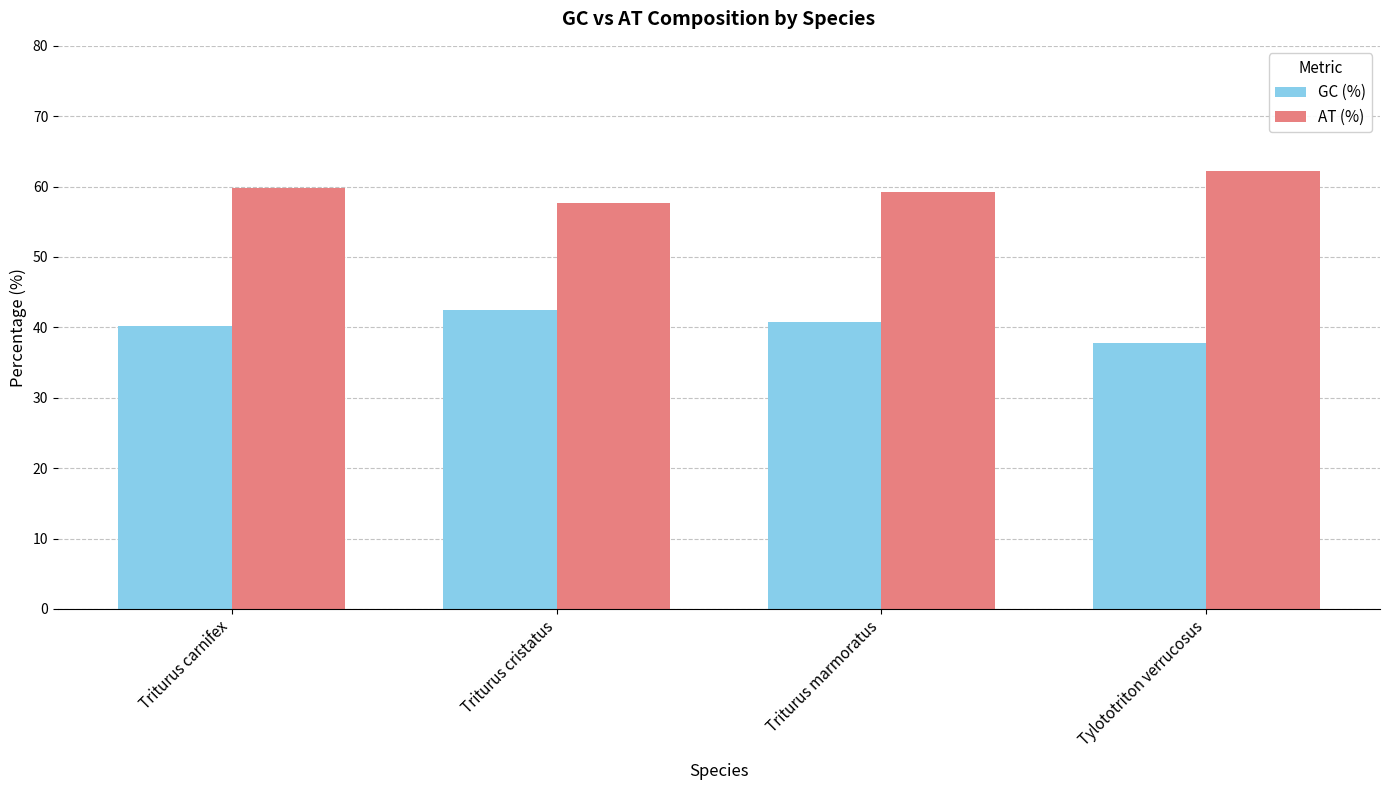

Reading left to right, transcribe all the data shown in this chart.

GC (%): 40.2	42.4	40.8	37.8
AT (%): 59.8	57.6	59.2	62.2